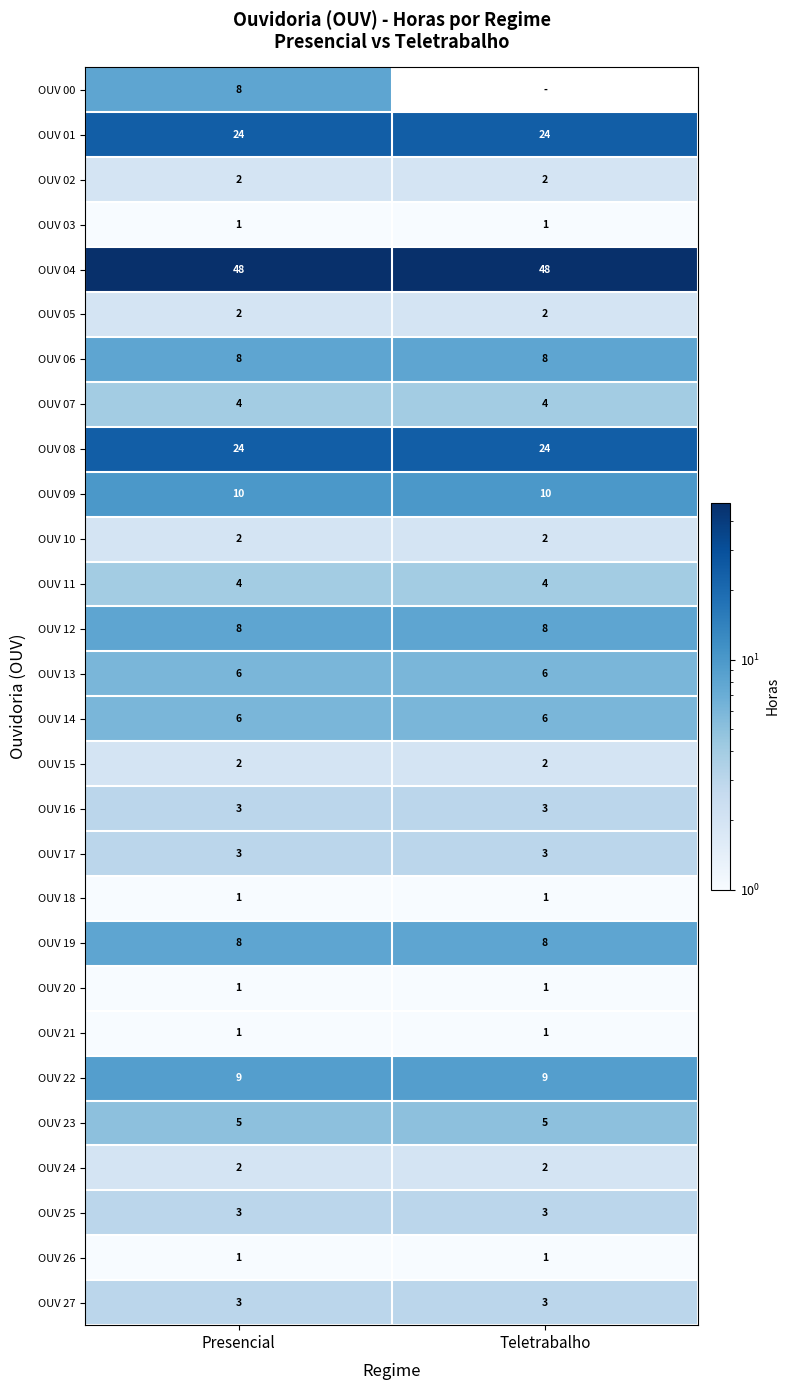

Which has a higher value, Teletrabalho or Presencial?

Presencial